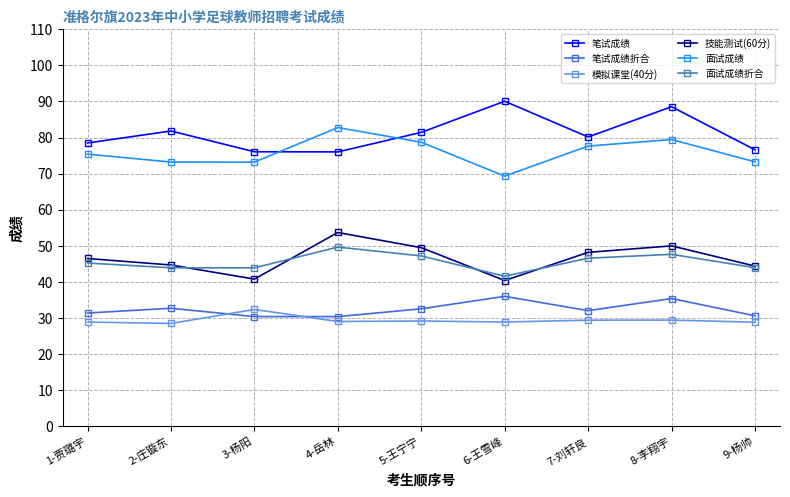

What is the maximum value for 技能测试(60分)?

53.7